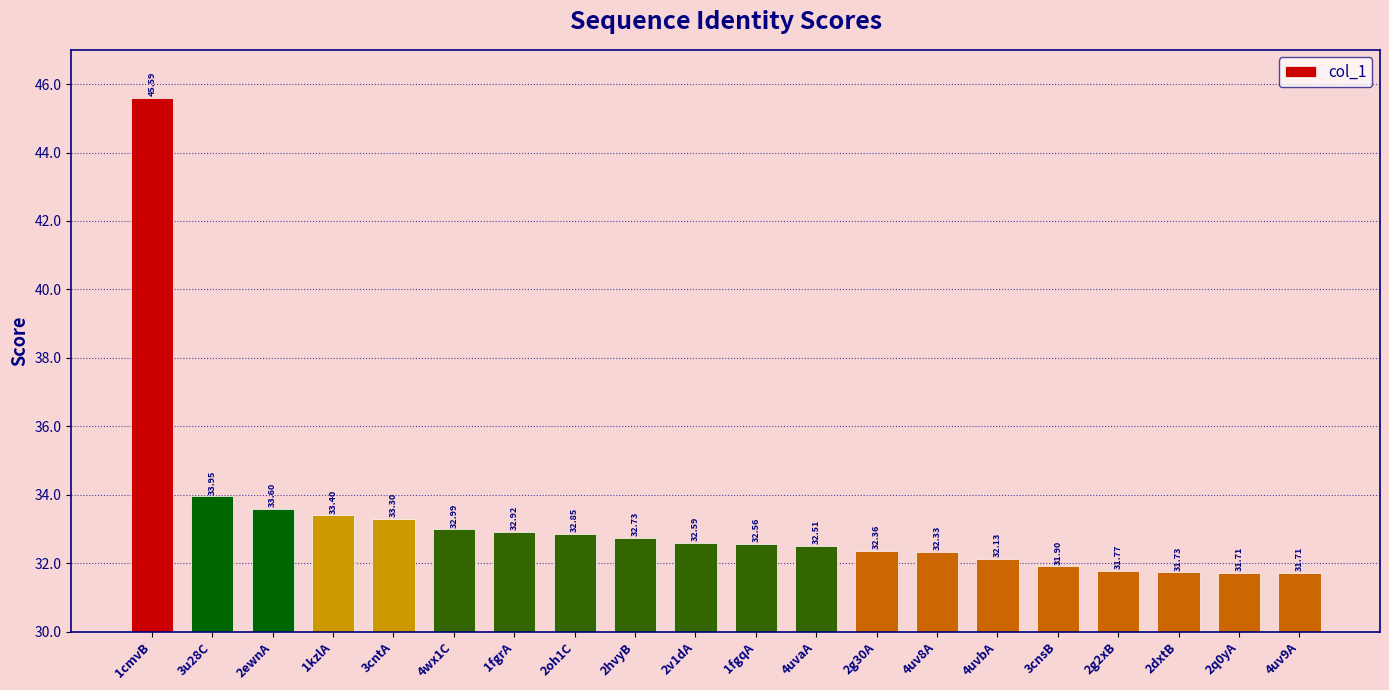

What is the value of the 4th bar from the left?

33.4